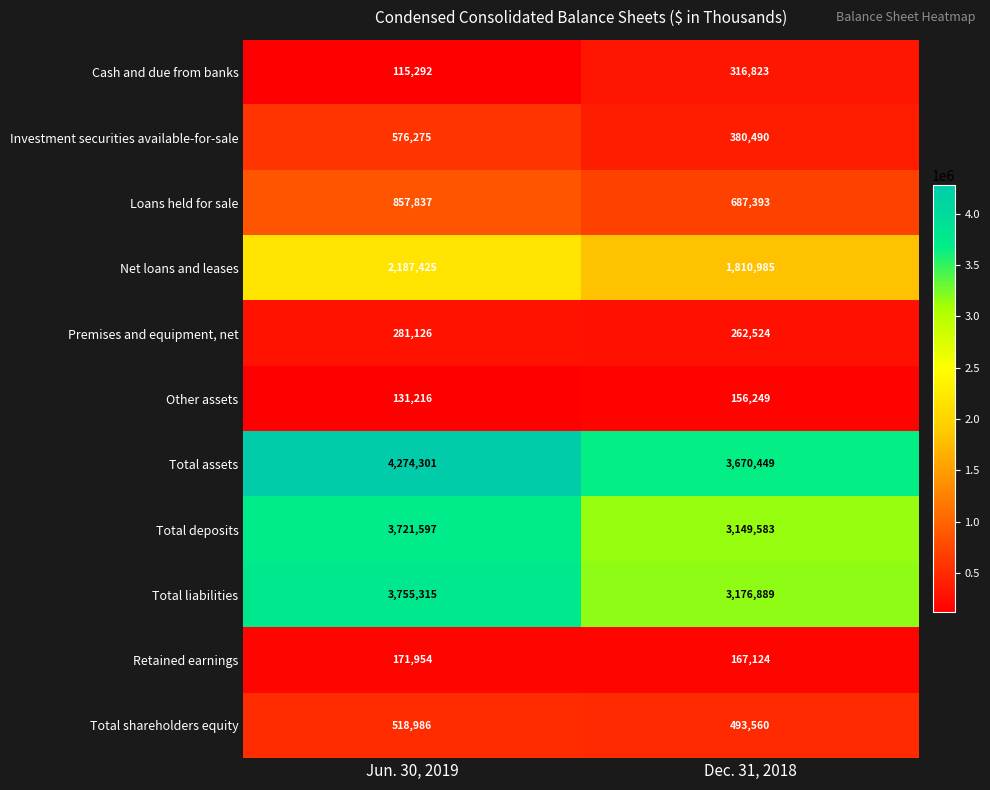

What is the minimum value for Total liabilities?

3176889